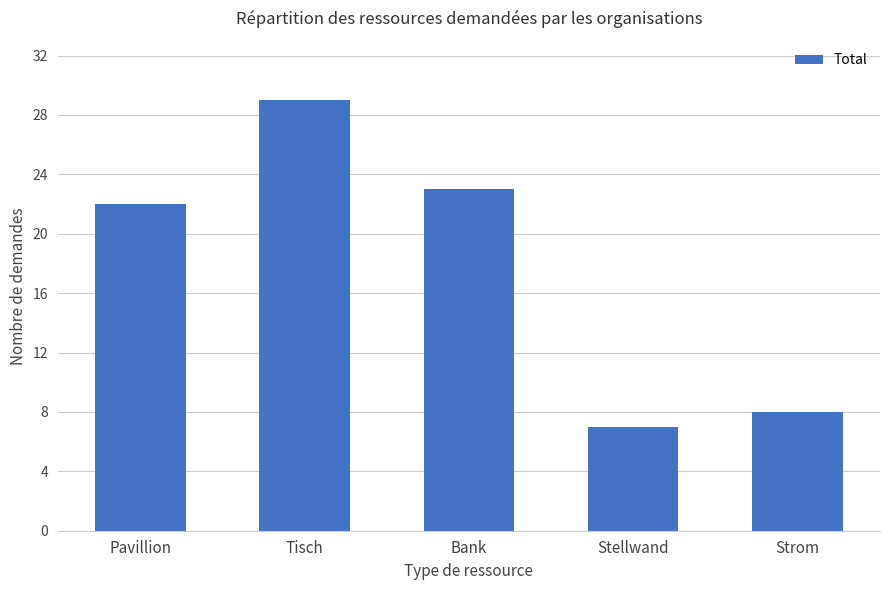

Is it true that the value at Pavillion is 8?

False